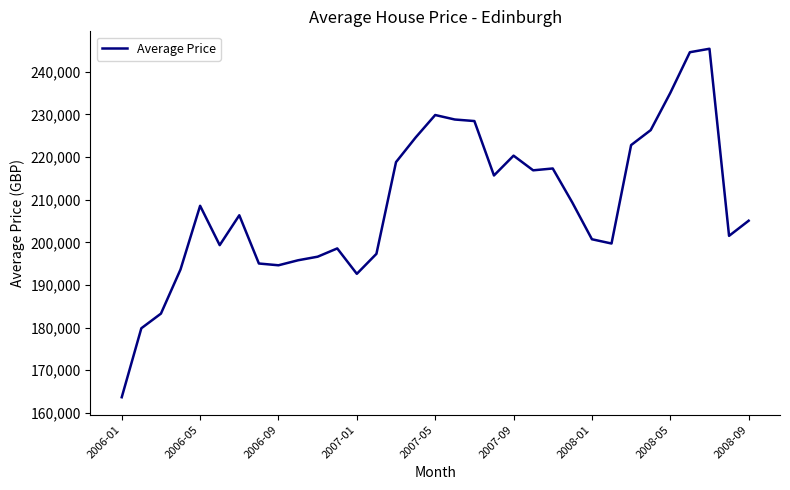

What is the difference between the second highest and minimum values?

80947.7